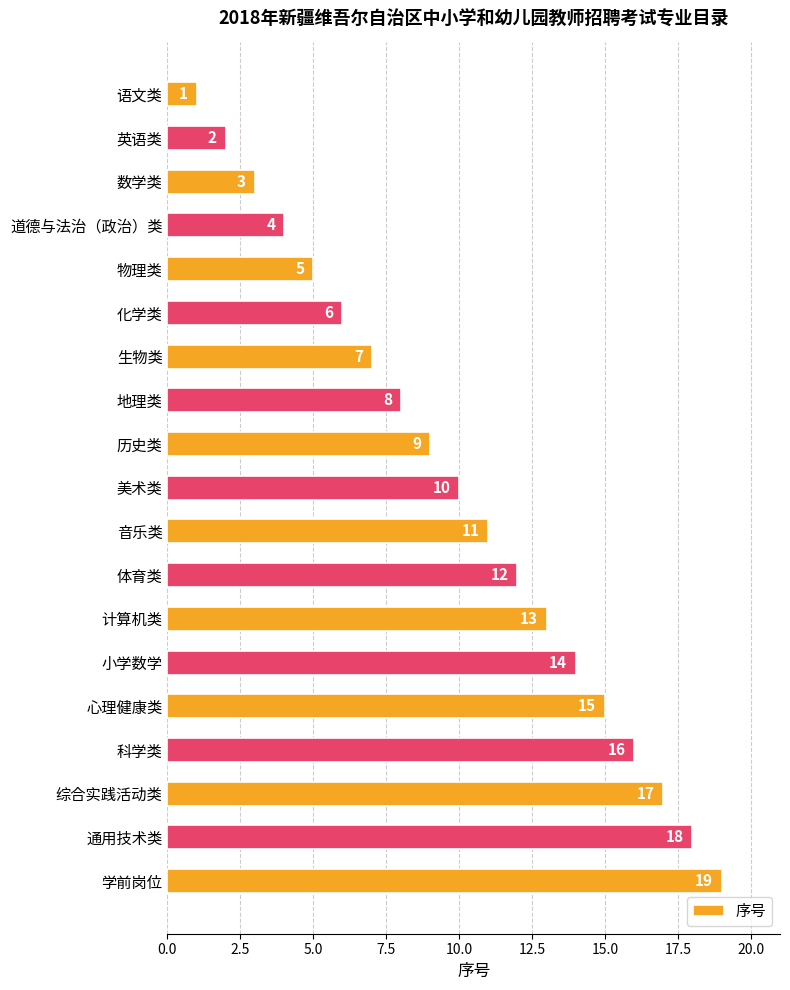

Which has a higher value, 生物类 or 计算机类?

计算机类